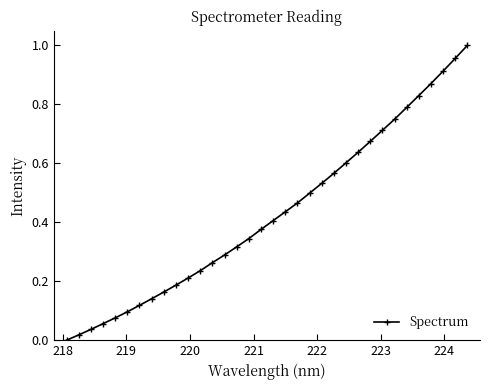

True or false: the data has more than 2 interior local peaks.

False